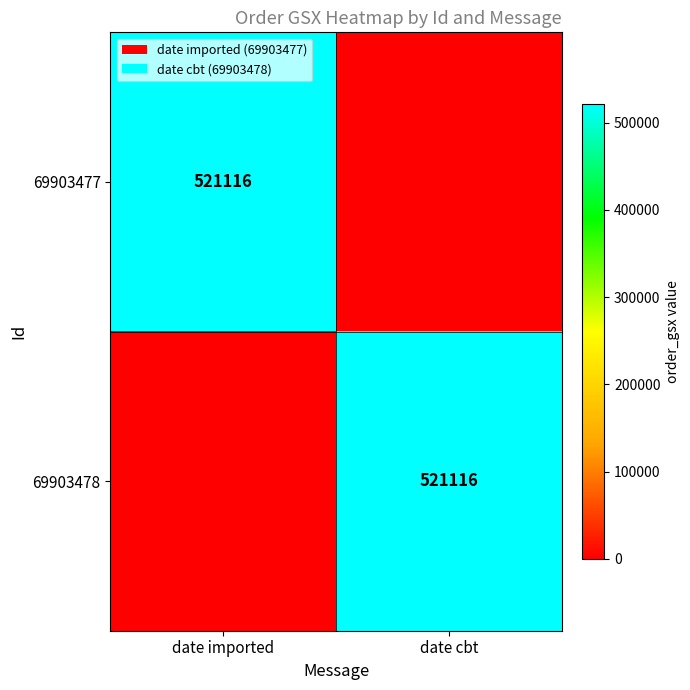

At which category is the sum across all series the highest?

date imported